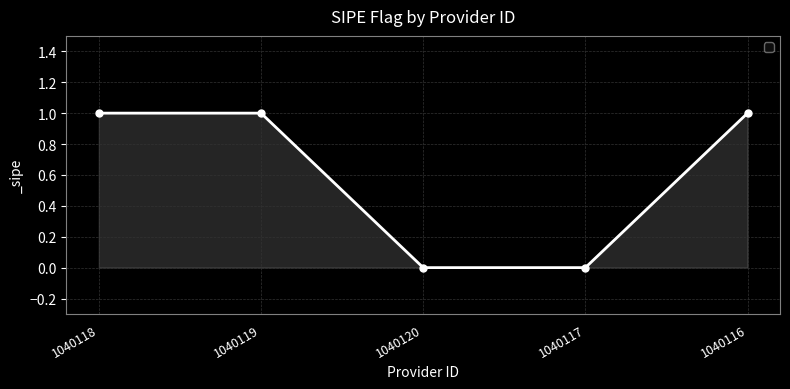

Approximately how many times larger is the value at 1040116 compared to 1040119?

1.0